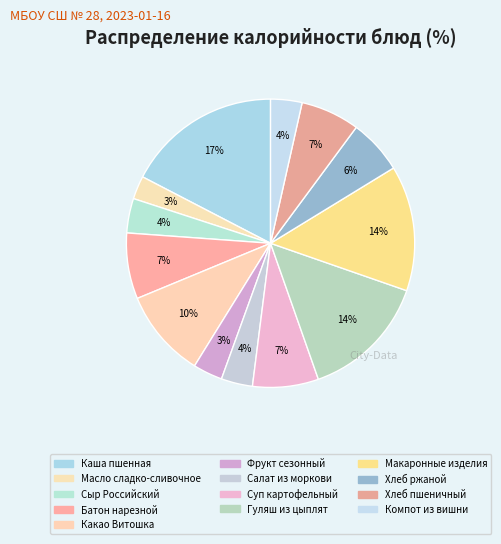

Does Какао Витошка account for over 50% of the chart?

No